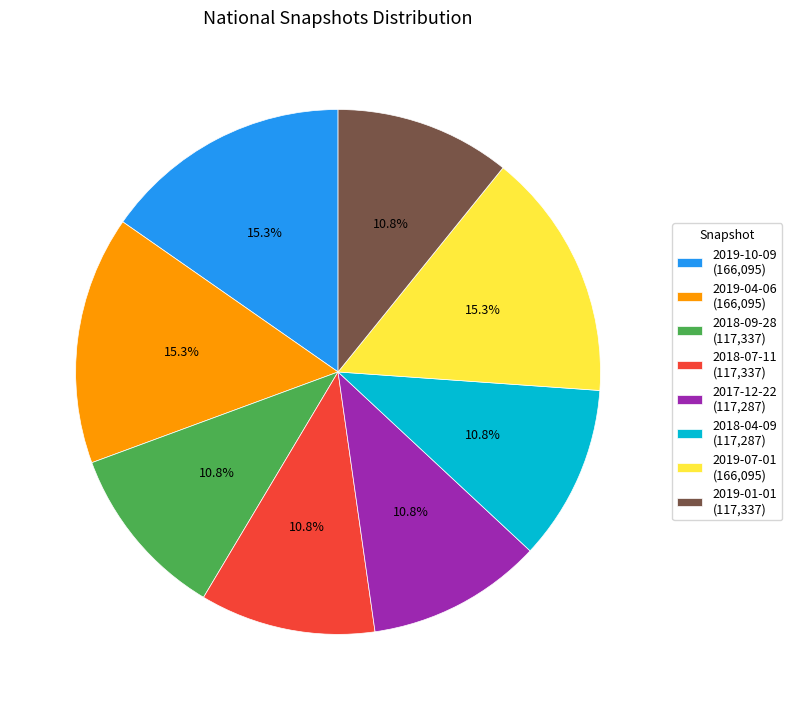

What percentage do 2019-07-01 and 2017-12-22 together represent?

26.1%